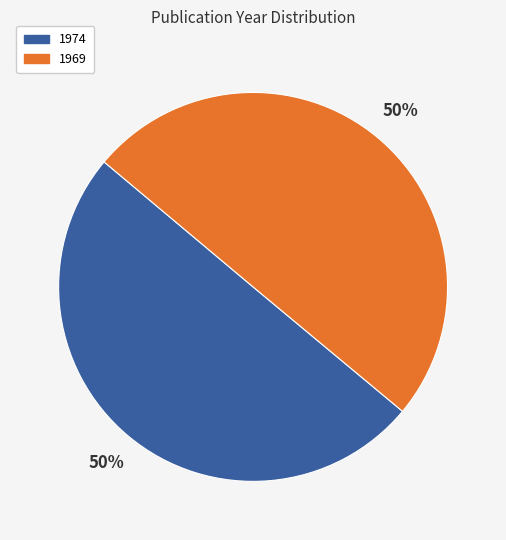

To the nearest percent, what portion does 1969 represent?

50%